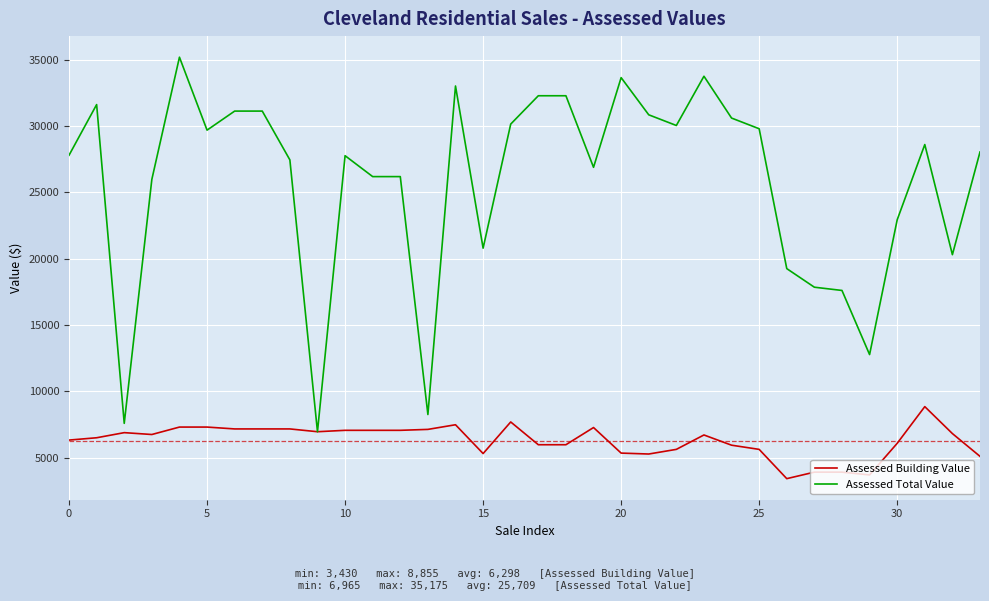

Which series has the largest range (max minus min)?

Assessed Total Value